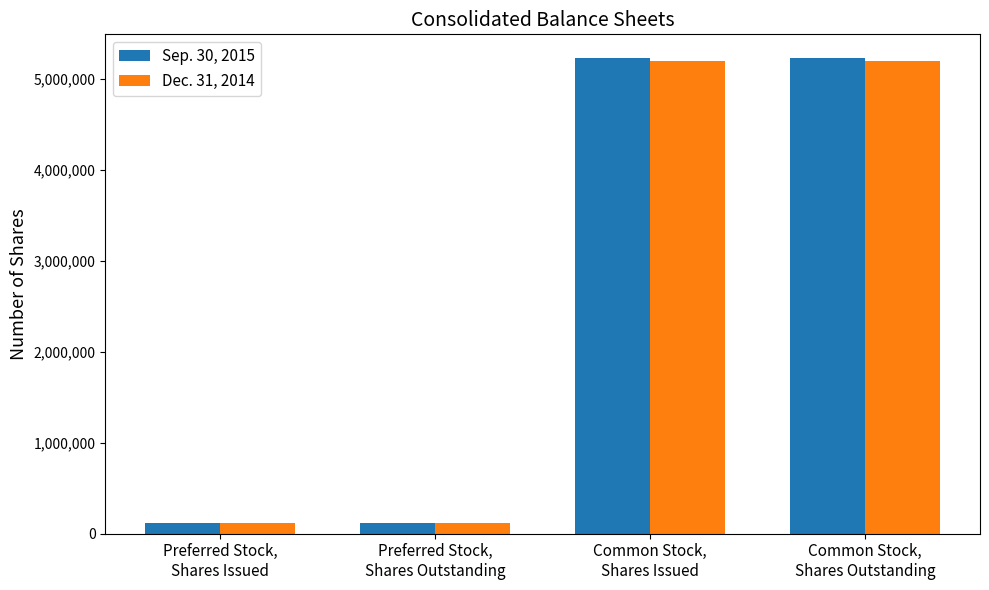

What is the sum of all Sep. 30, 2015 values?

10703646